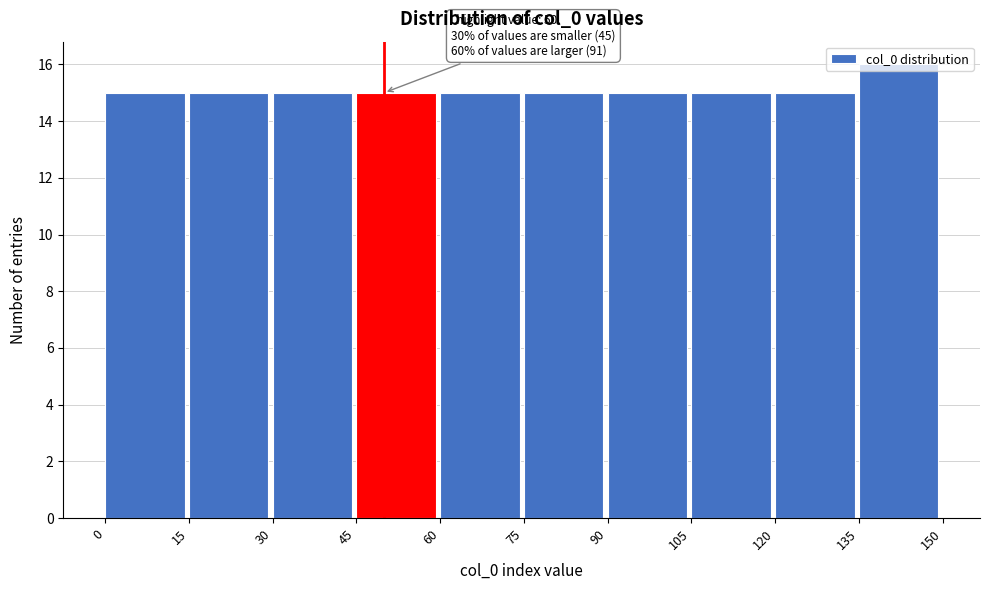

Which range on the x-axis has the tallest bar?

135 to 150